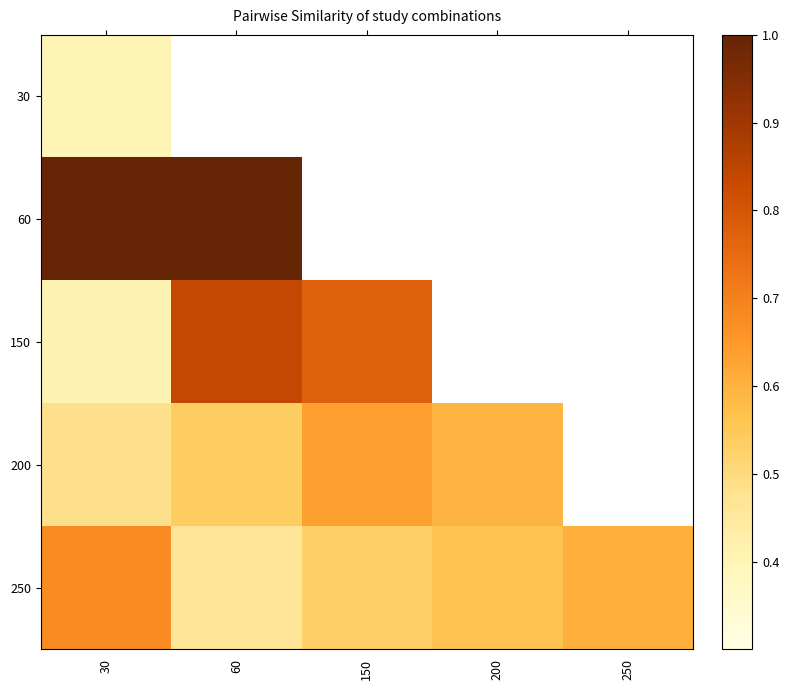

How many categories are shown in the chart?

5